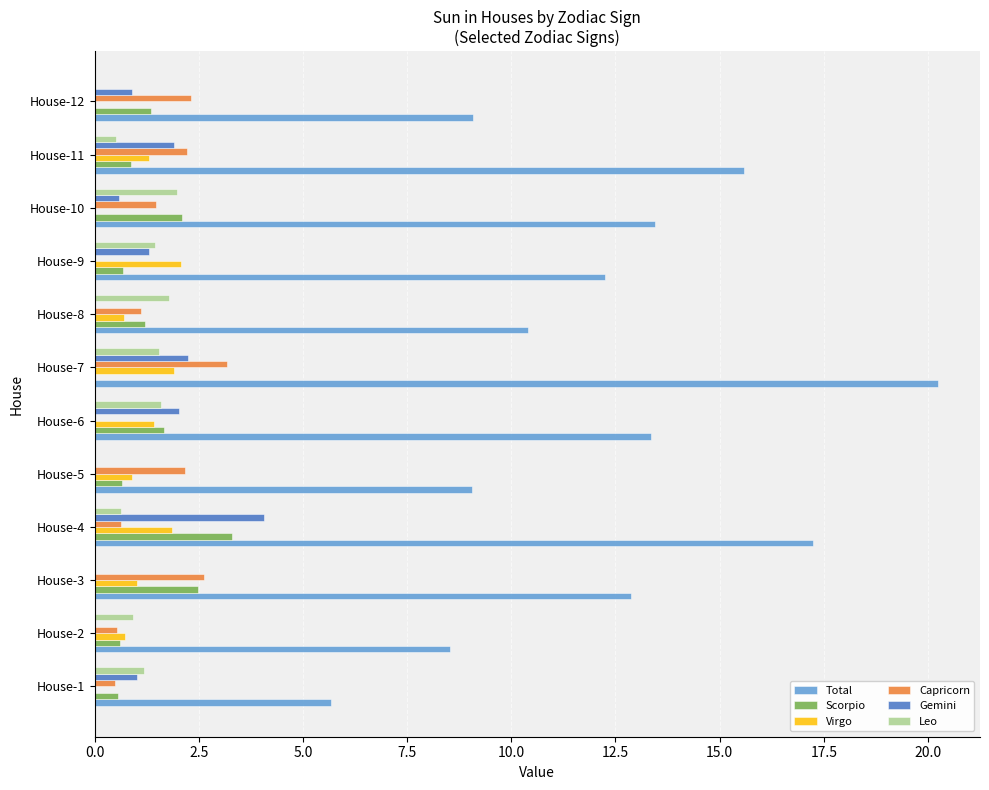

At which category is the sum across all series the highest?

House-7